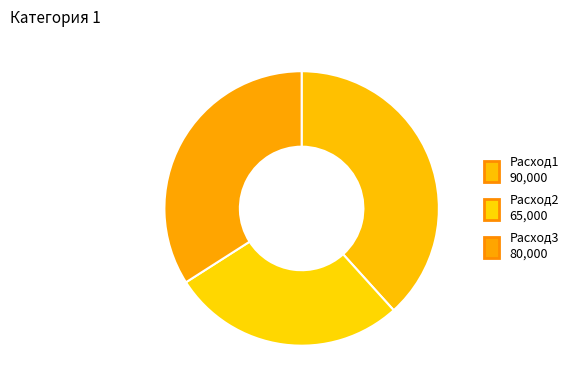

To the nearest percent, what portion does Расход3 represent?

34%